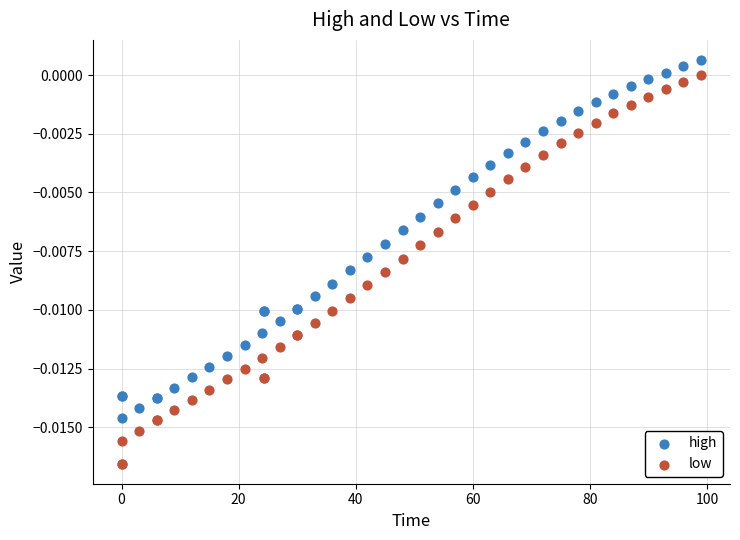

Which series has the largest Y range (max minus min)?

low